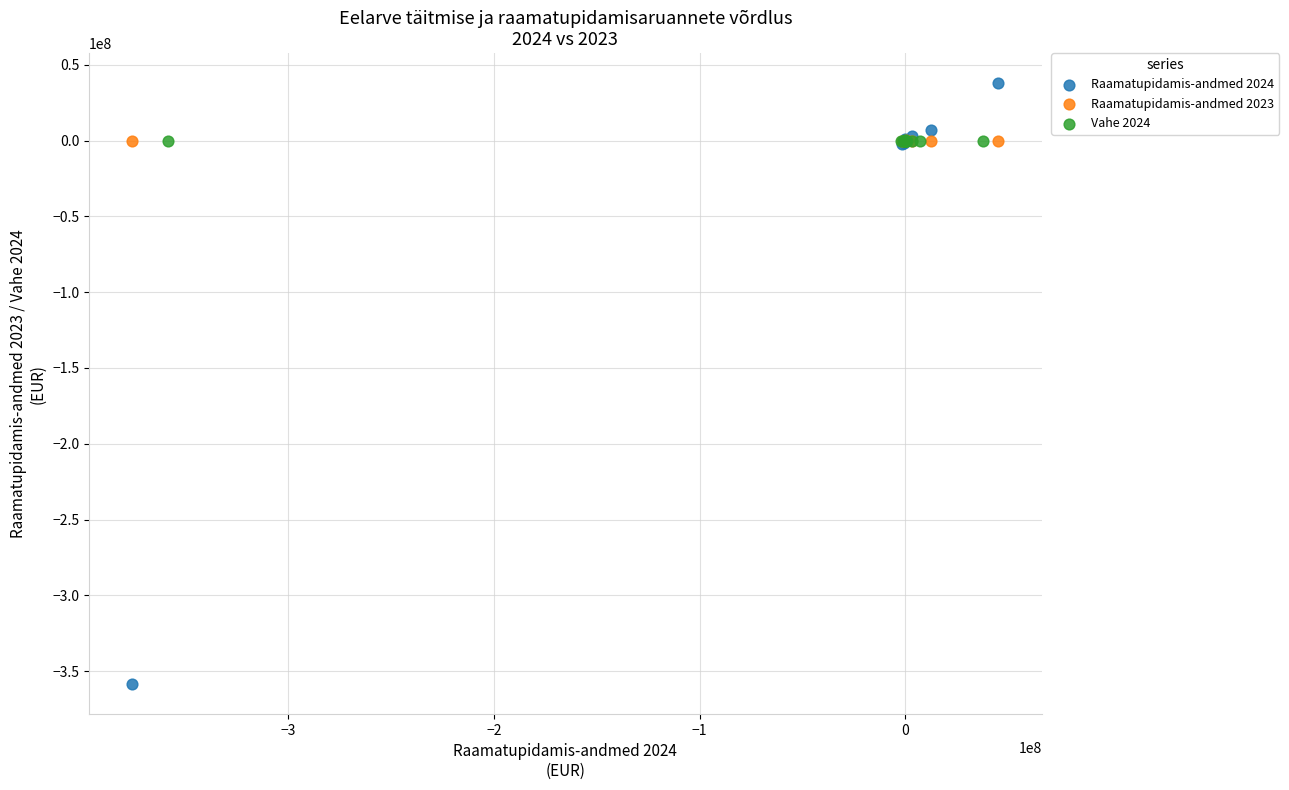

Which series contains the lowest Y value?

Raamatupidamis-andmed 2024